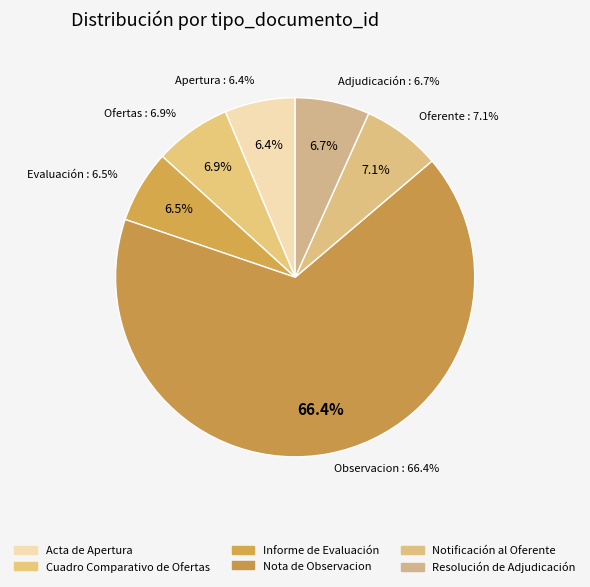

Is it true that Cuadro Comparativo de Ofertas is 7% of the pie?

True